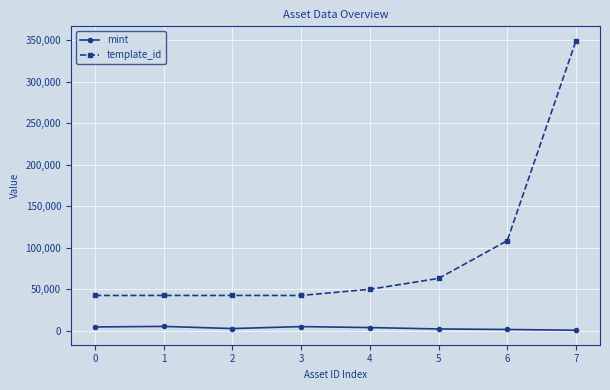

What is the difference between the mint values at 6 and 7?

932